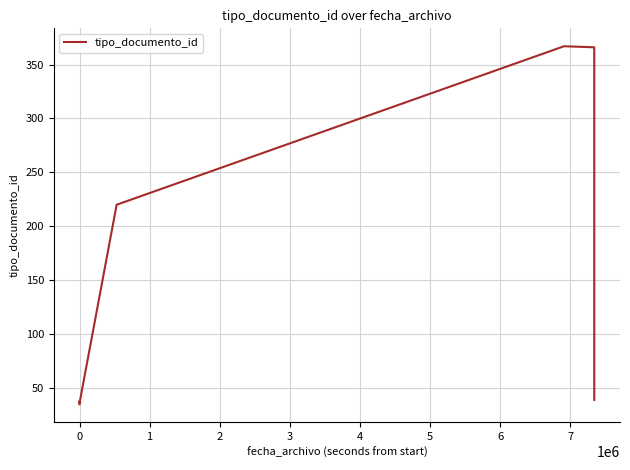

What is the maximum value shown in the chart?

367